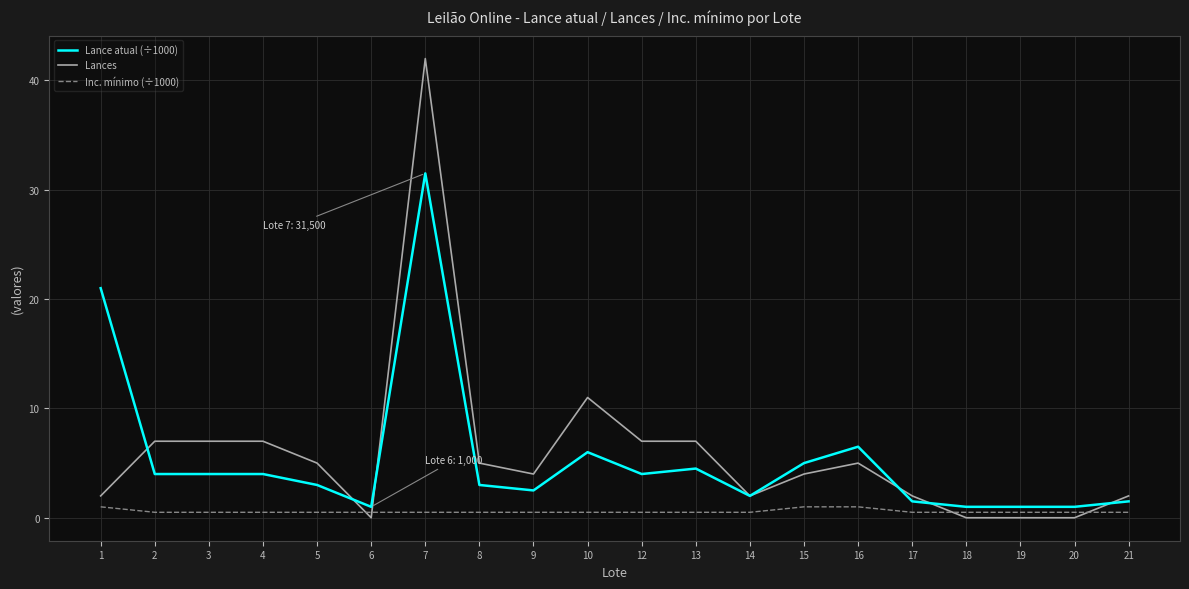

What is the approximate value of Inc. mínimo (÷1000) at 7?

0.5